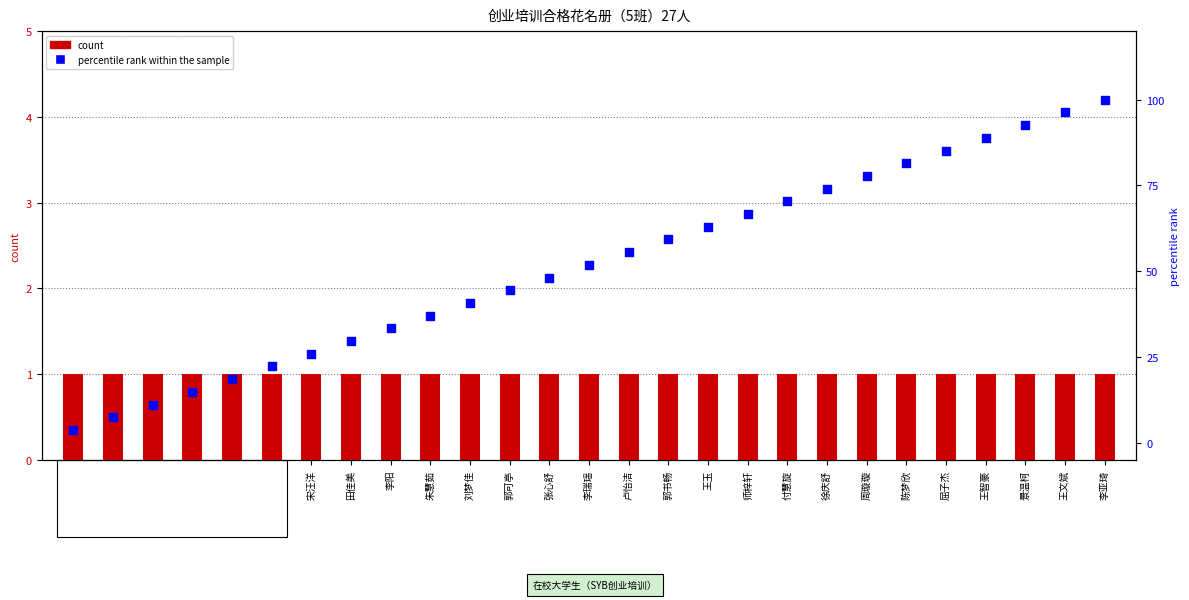

Which series has the largest Y range (max minus min)?

percentile rank within the sample